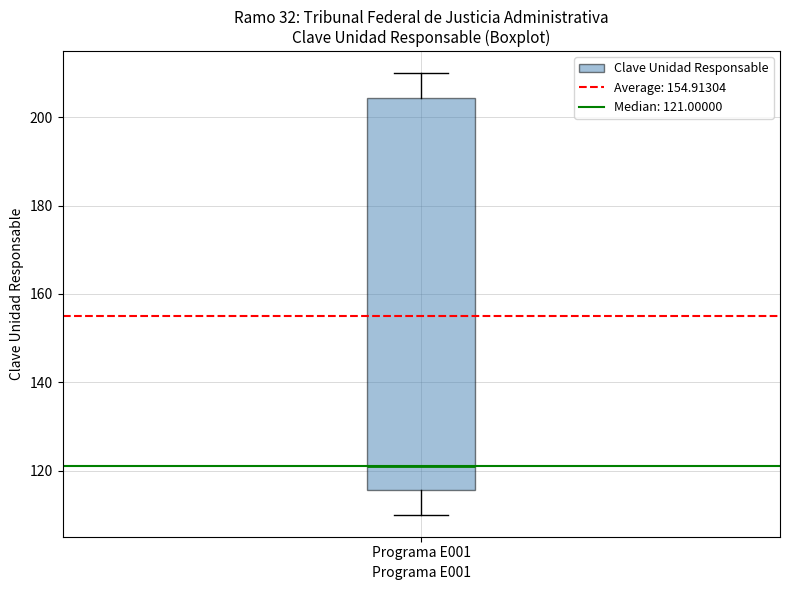

Transcribe this box plot: give where the median line is, the range the box spans, and where the two whiskers end, as read against the y-axis. The values are not printed on the chart, so give them approximately, as read against the axis.

median 122, box 116 to 204, whiskers 110 to 210